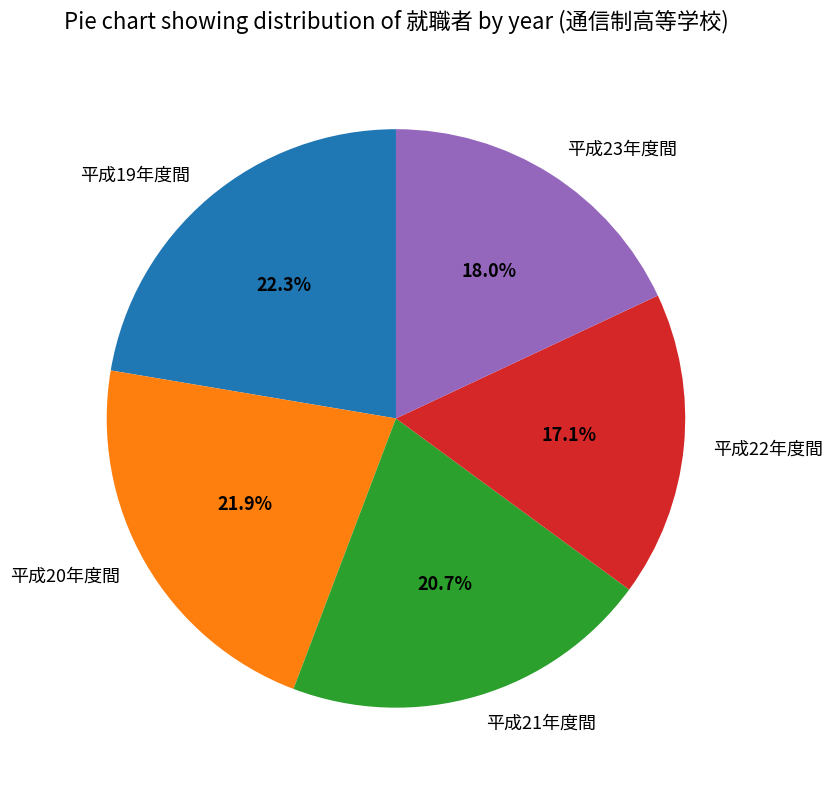

What percentage is the 平成19年度間 slice, to the nearest percent?

22%